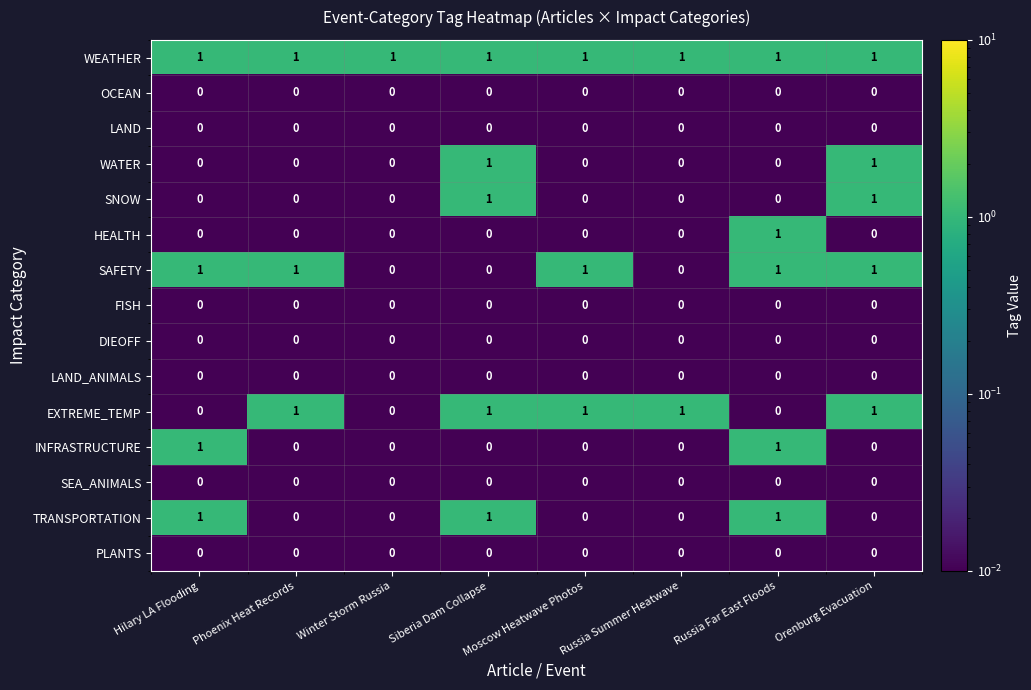

Count the SNOW values in the range 0 to 1.

8